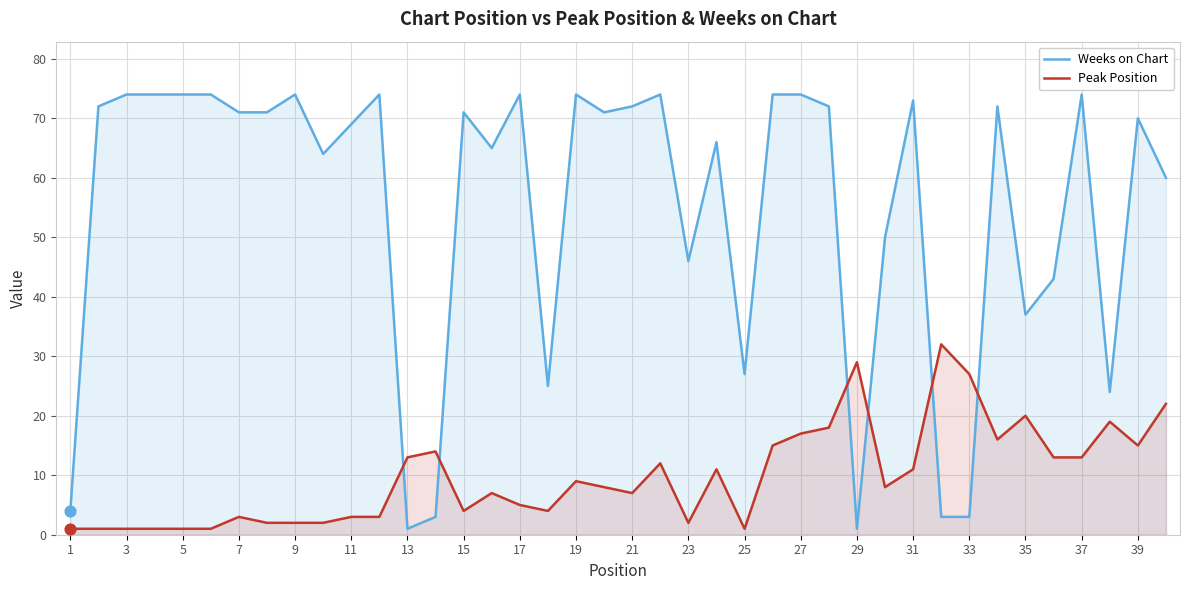

What is the total value across all series at 7?

74